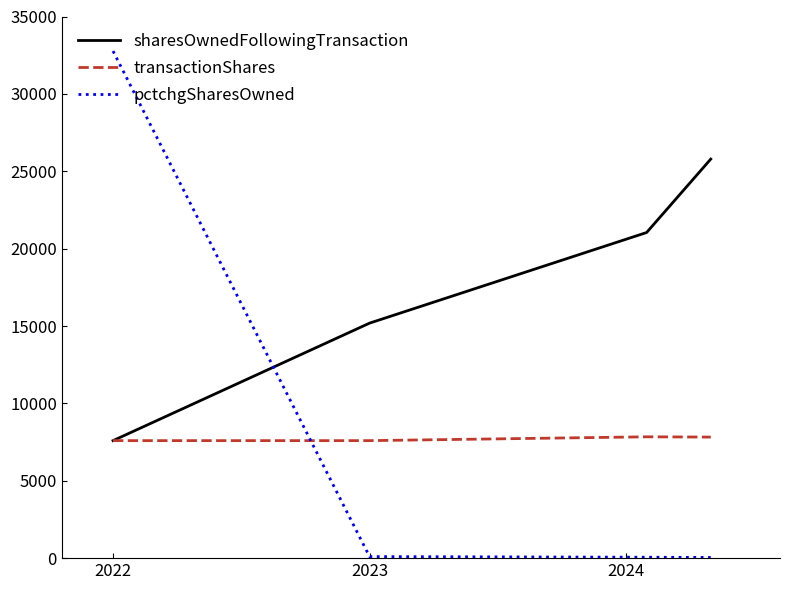

Which series has the largest total across all categories?

sharesOwnedFollowingTransaction